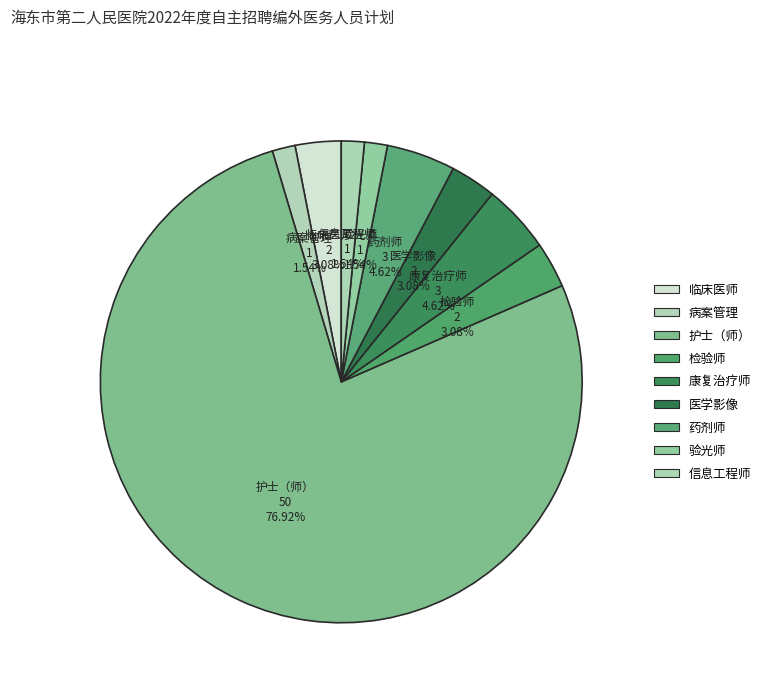

Between 康复治疗师 and 信息工程师, which is larger?

康复治疗师